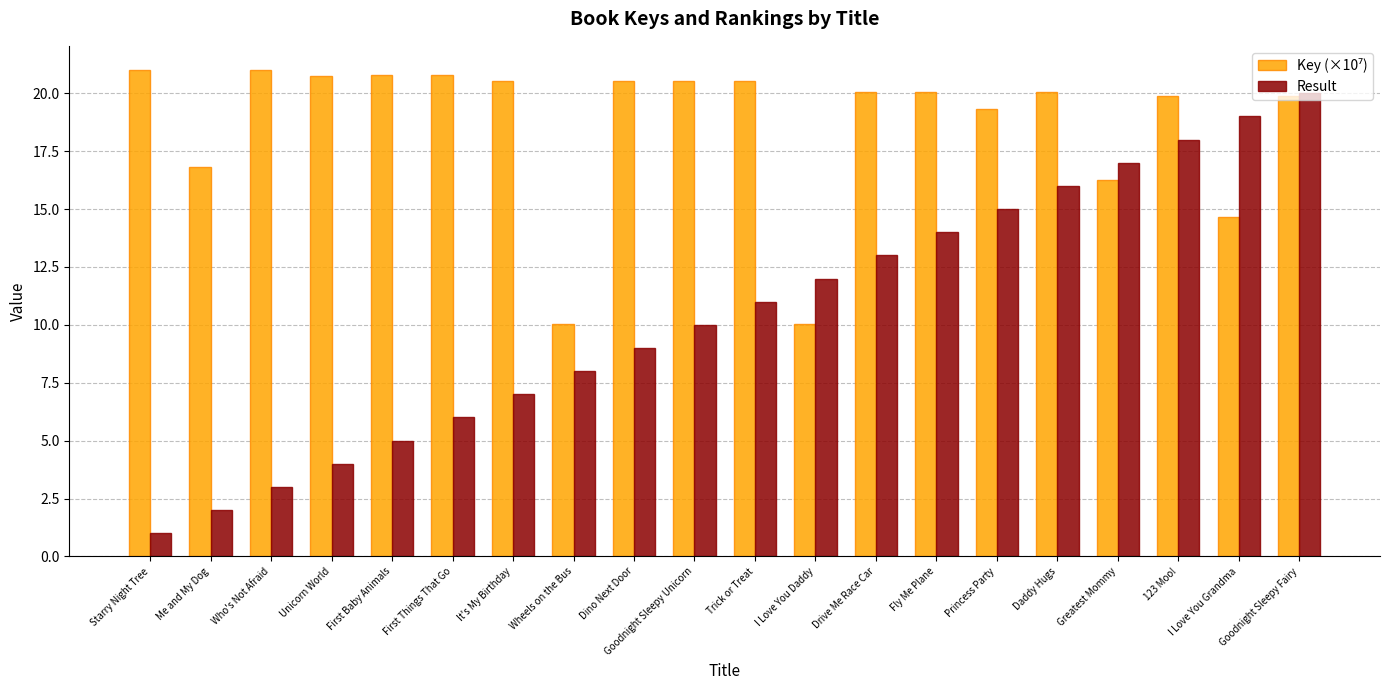

True or false: Result has a value of 20.0 at Goodnight Sleepy Fairy.

True